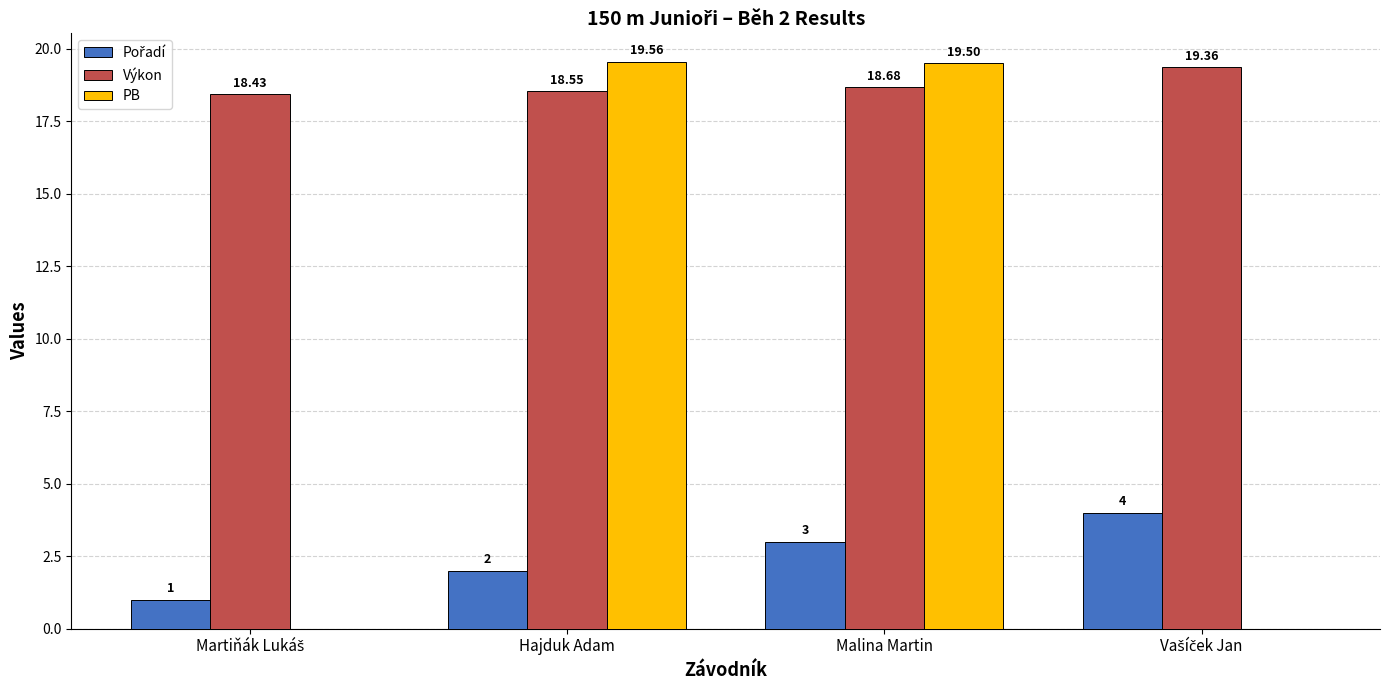

Where does the PB series first go above 19?

Hajduk Adam